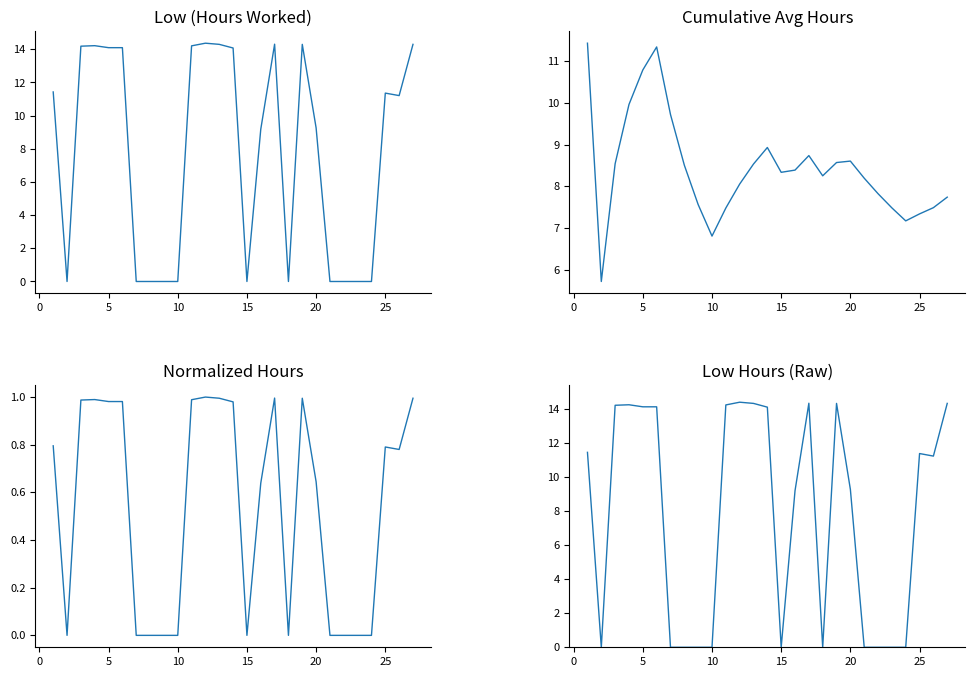

How many series are shown in this chart?

4